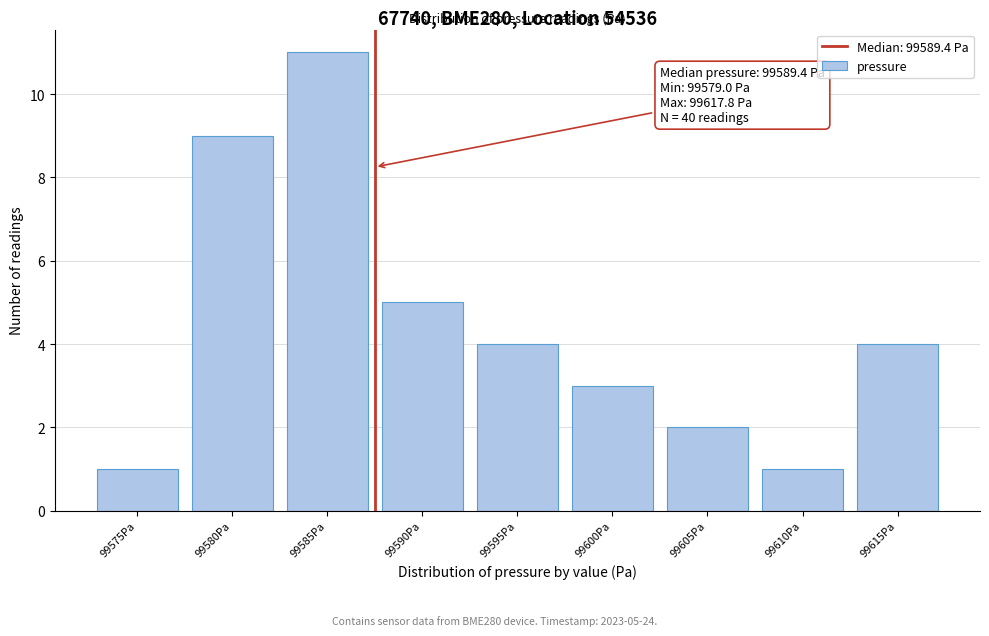

Reading right to left, list all the values displayed in this chart.

4	1	2	3	4	5	11	9	1